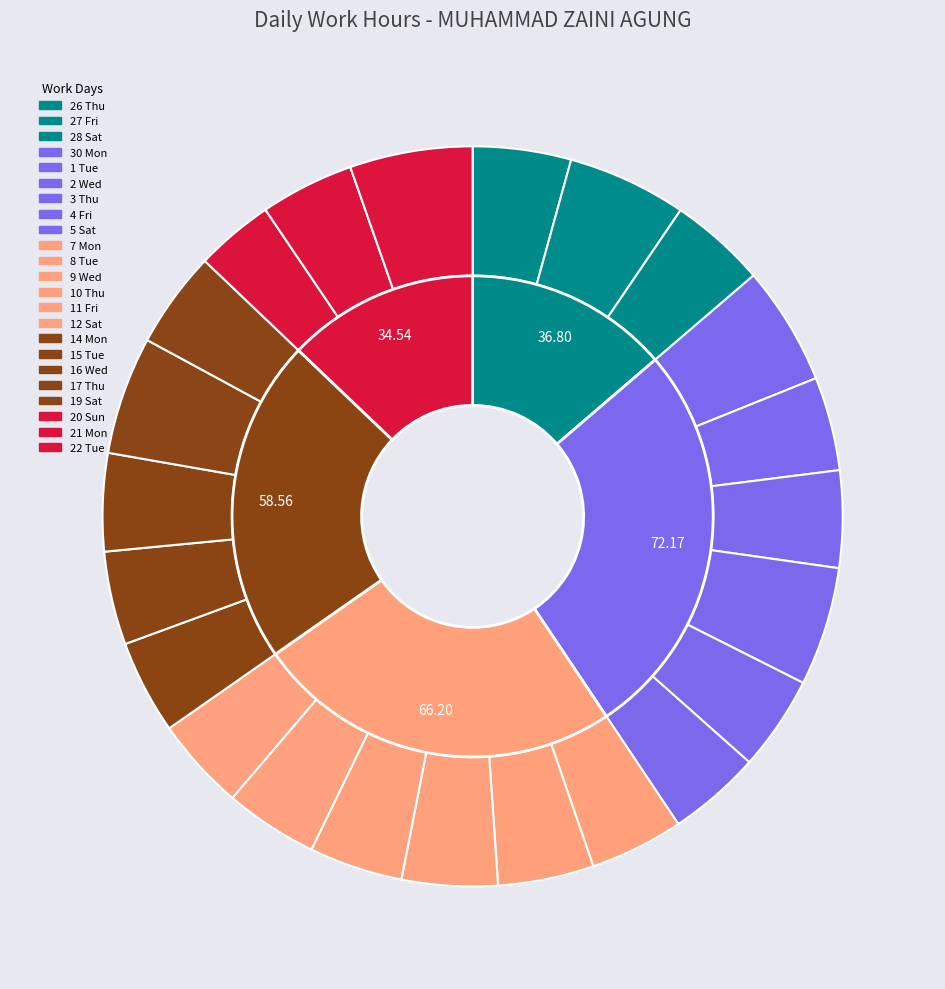

Combined, do 14 Mon and 8 Tue account for over 50%?

No